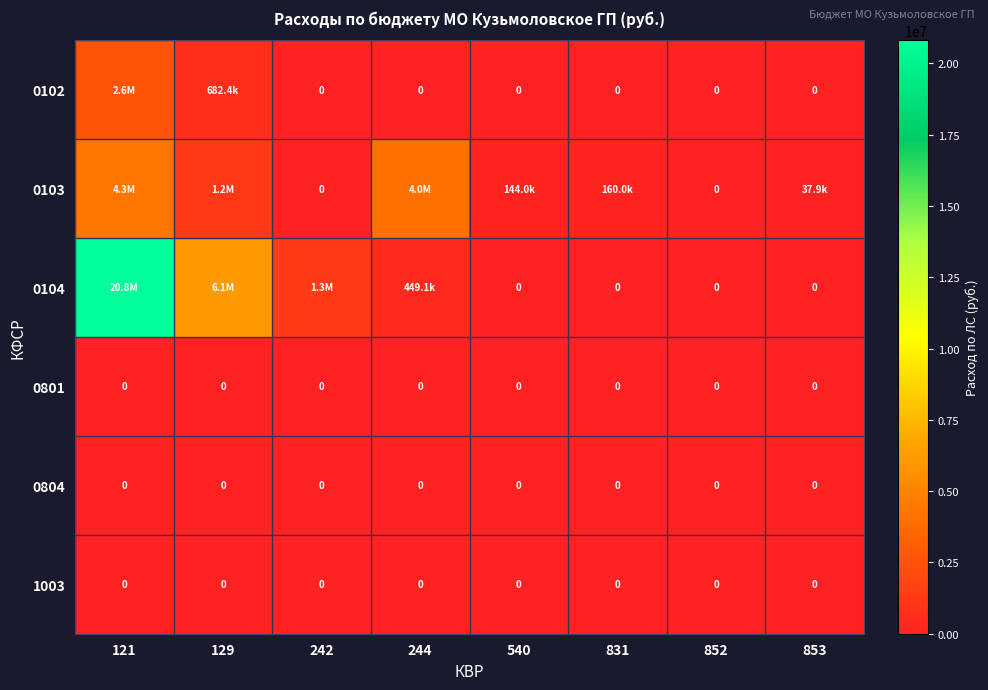

What is the total value across all series at 244?

4453136.6